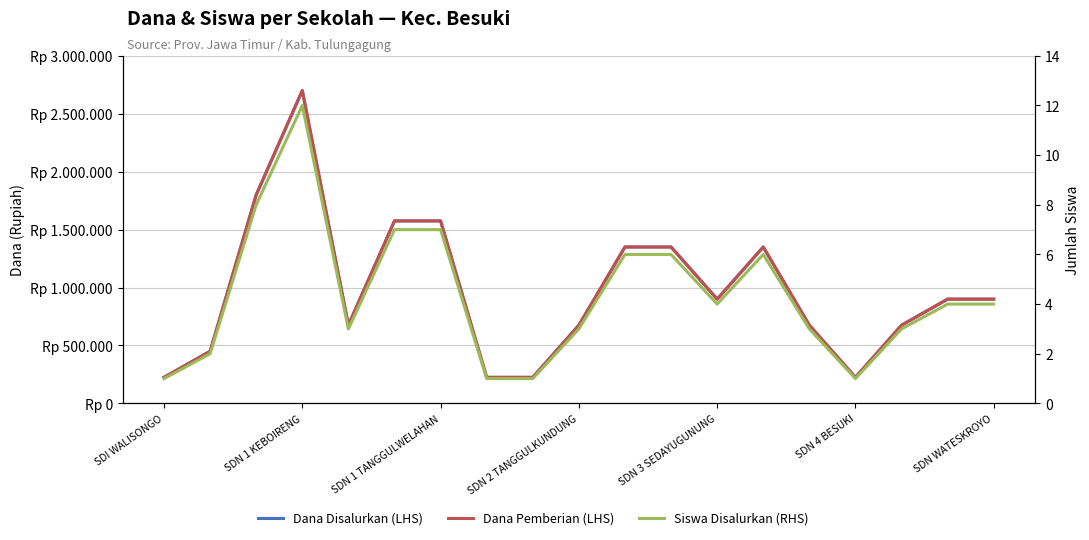

At SDN 1 TANGGULWELAHAN, list the series in order from largest to smallest.

Dana Disalurkan (LHS), Dana Pemberian (LHS), Siswa Disalurkan (RHS)